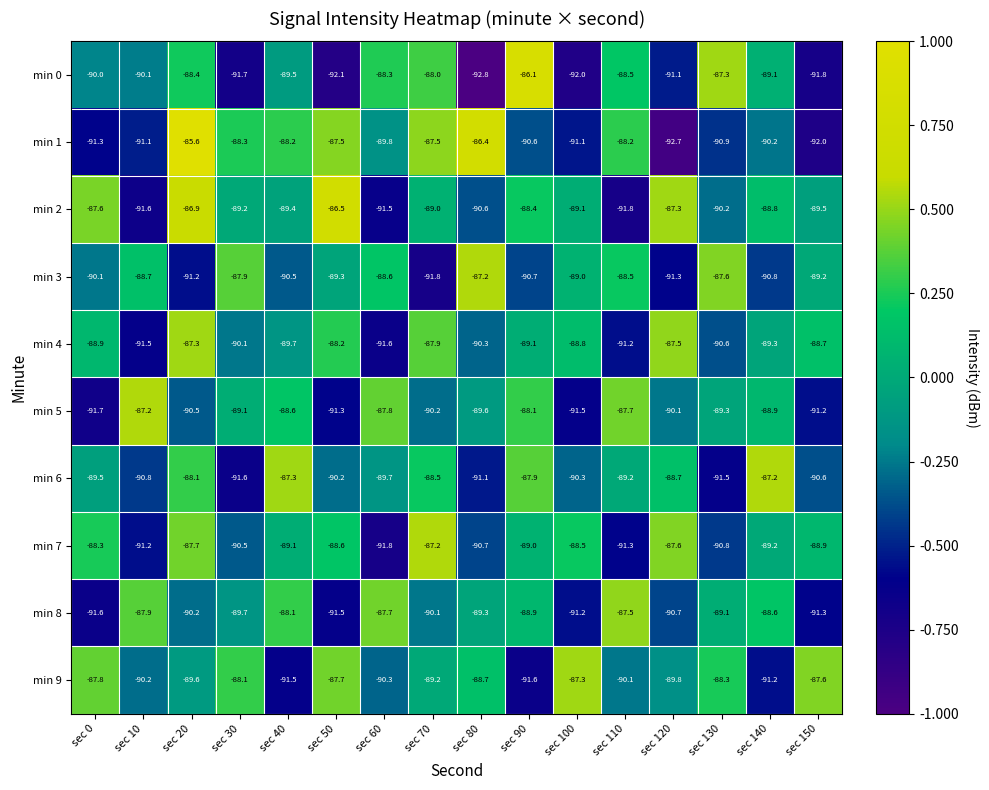

What is the average value of the min 1 series?

-0.1